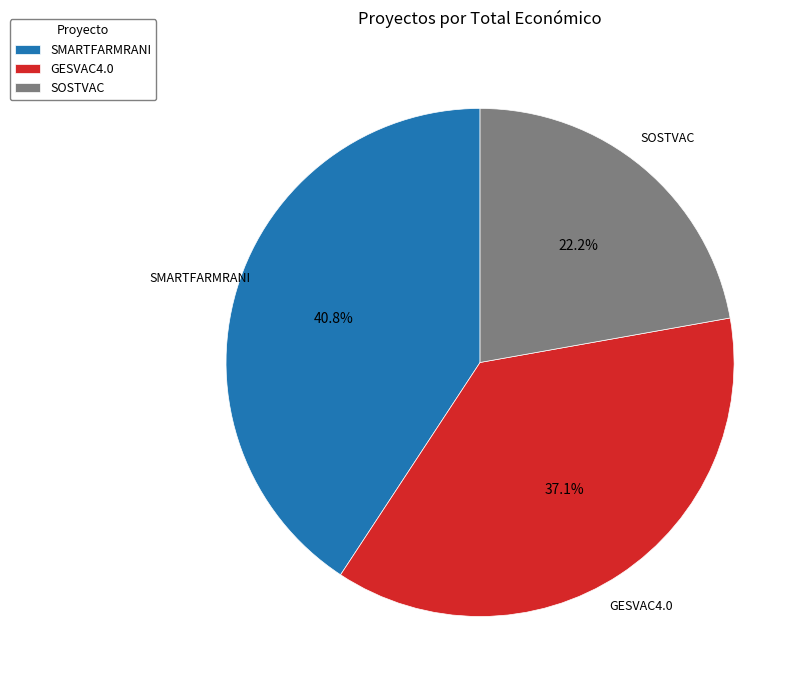

To the nearest percent, what percentage of the pie is GESVAC4.0?

37%